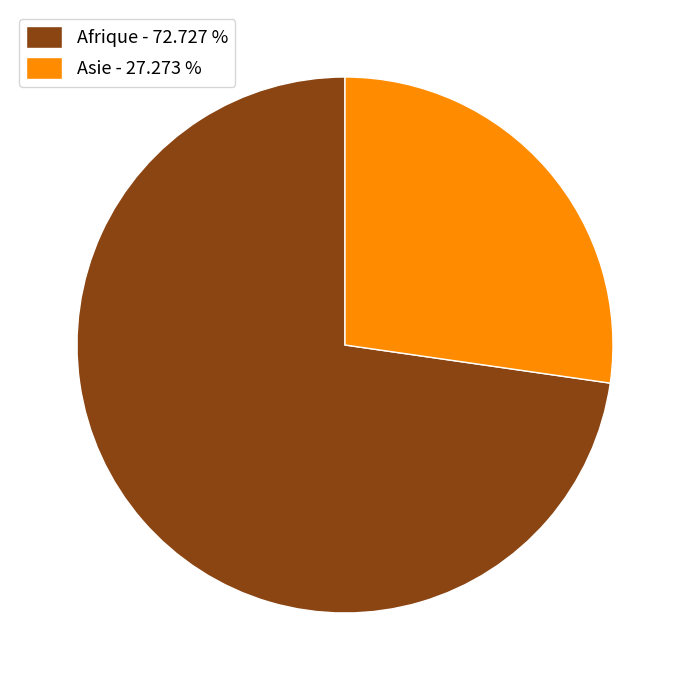

True or false: Afrique accounts for 73% of the total.

True